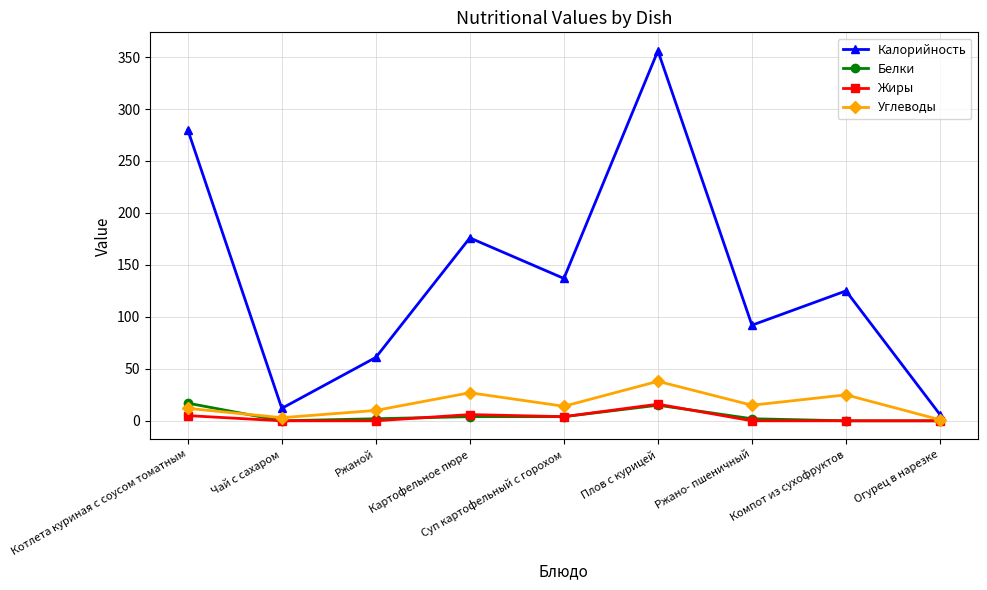

Which series has the widest spread of values?

Калорийность